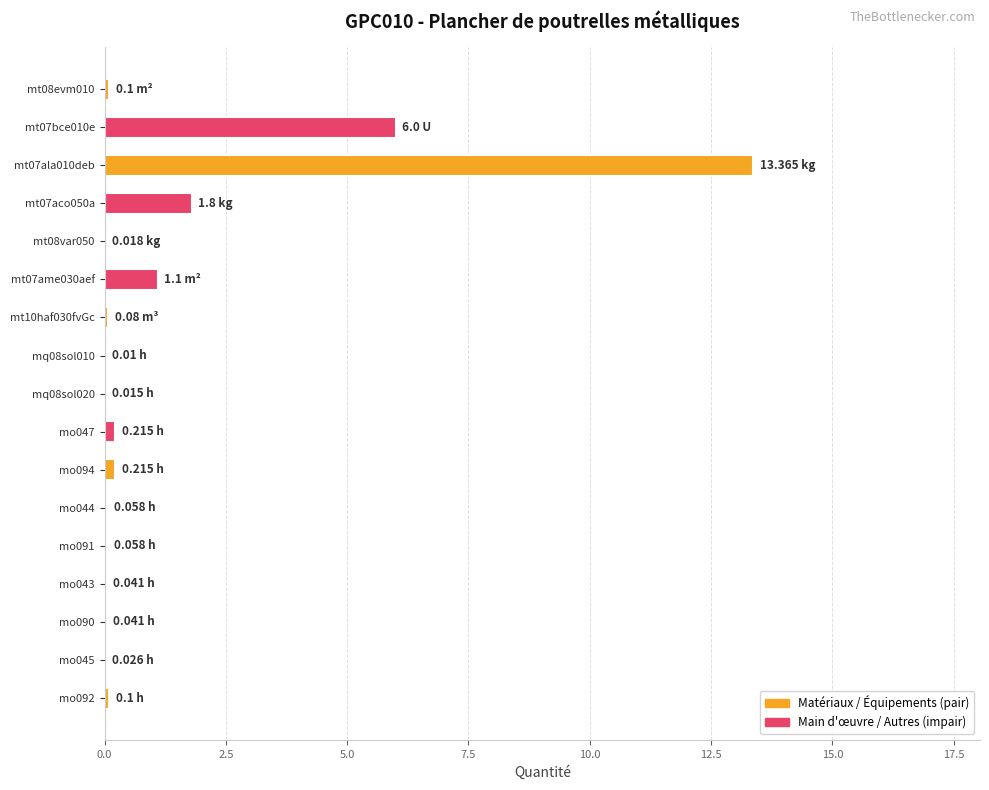

What is the sum of all values?

23.2